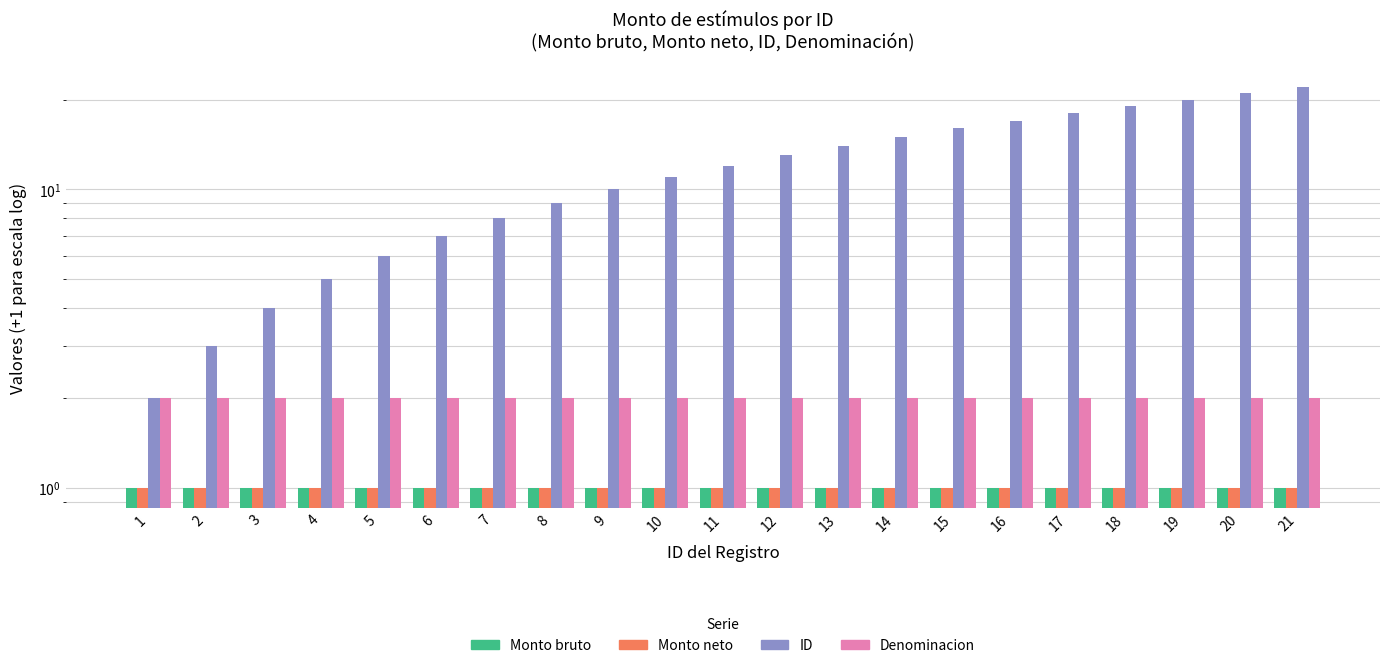

What is the maximum value for Denominacion?

2